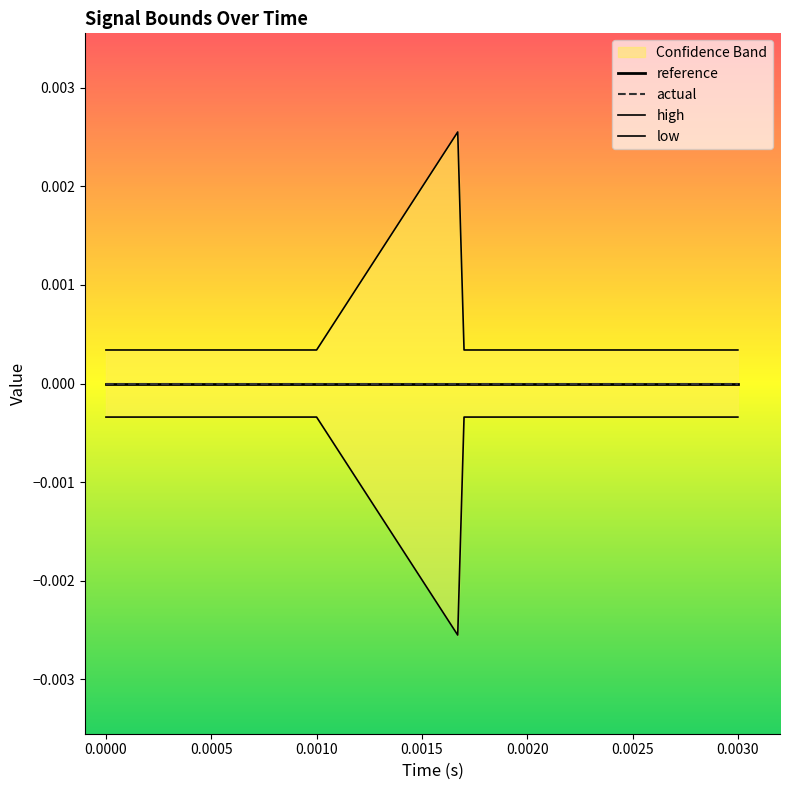

True or false: high and low cross at least once.

False